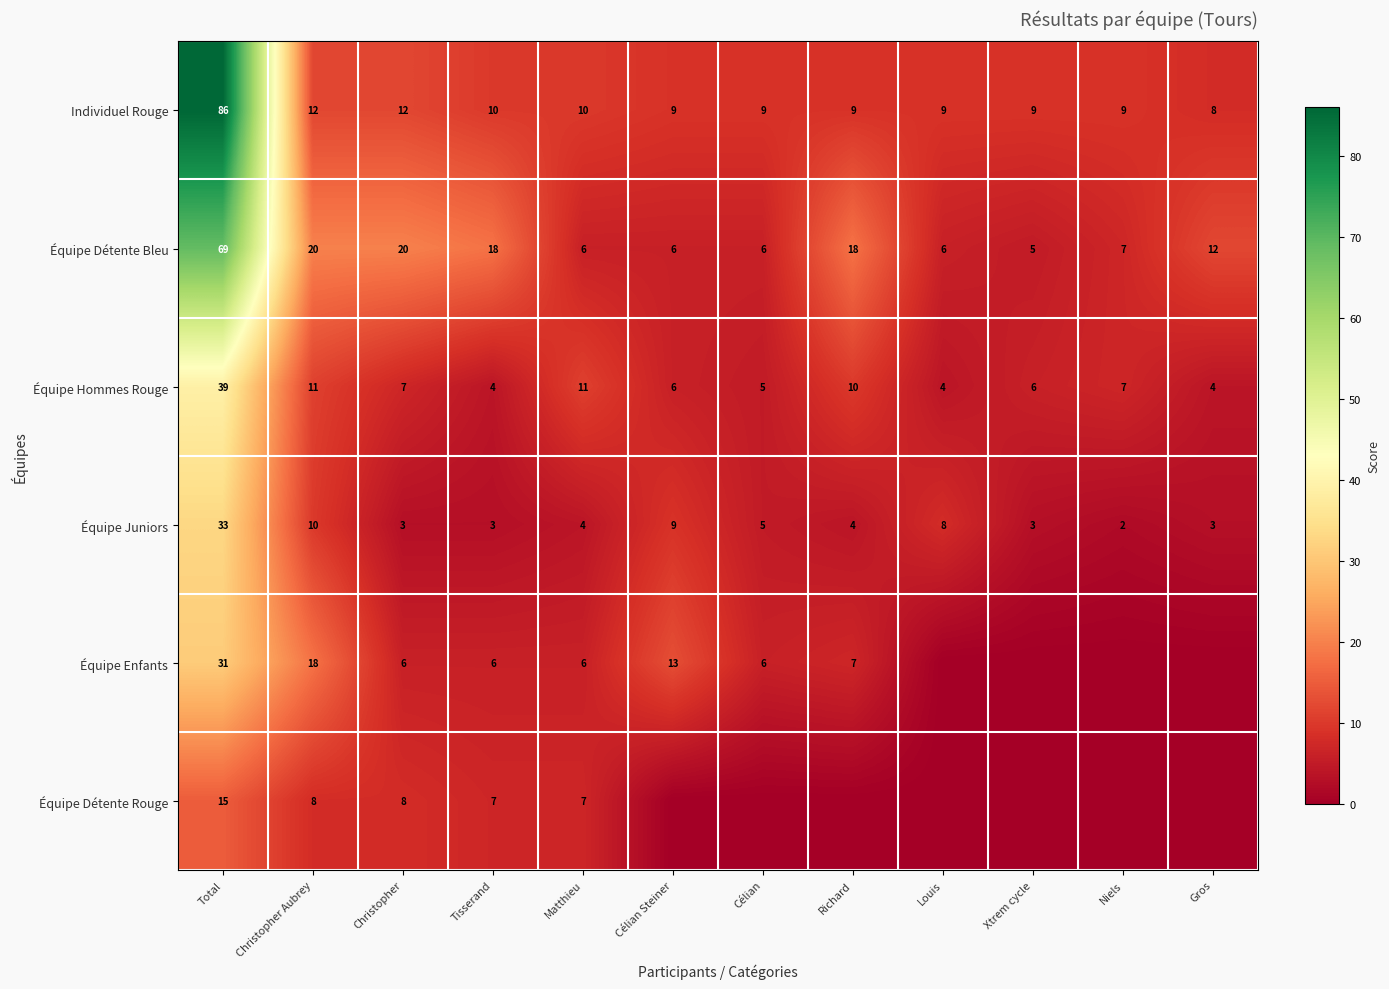

What is the greatest value displayed?

86